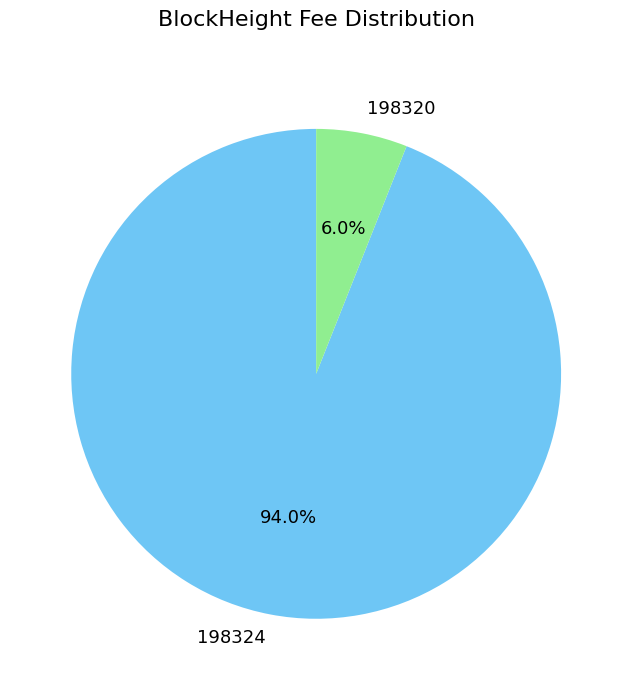

What percentage is the 198320 slice, to the nearest percent?

6%